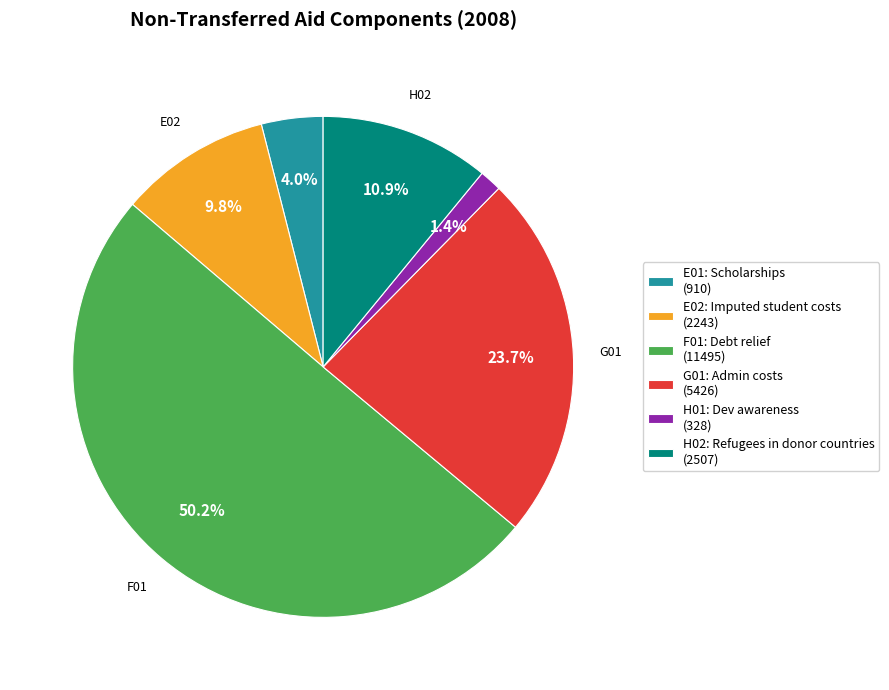

Do G01: Admin costs (5426) and H01: Dev awareness (328) together represent more than half of the pie?

No